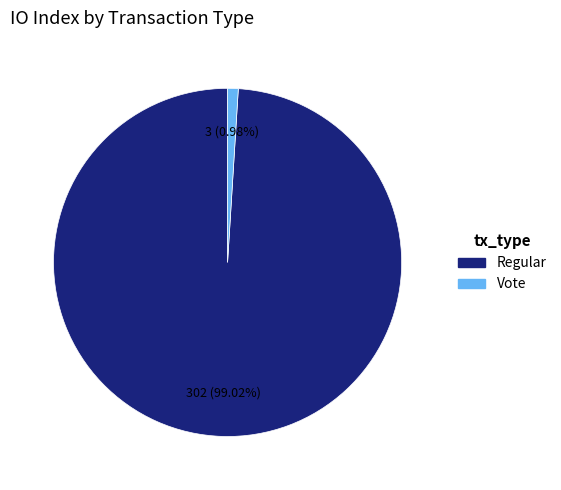

Count the number of slices in the pie.

2